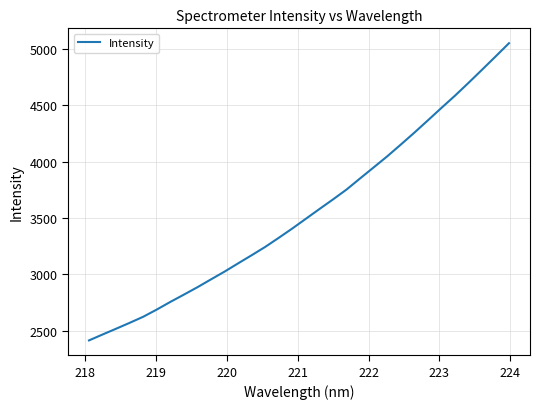

What is the difference between the maximum and minimum values?

2637.9